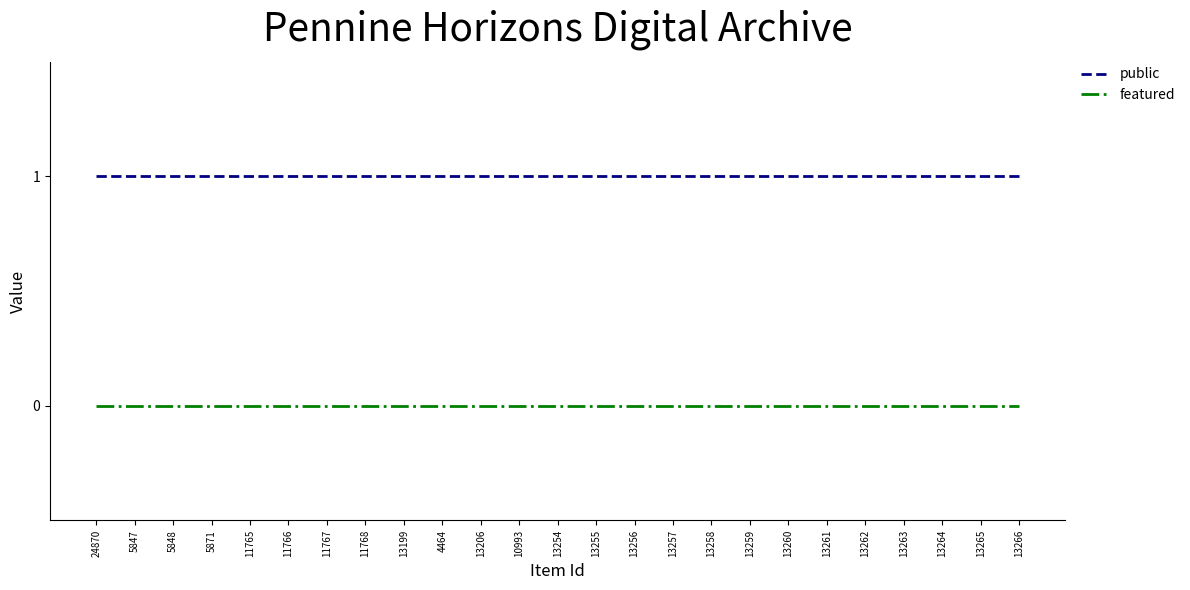

What is the maximum value shown in the chart?

1